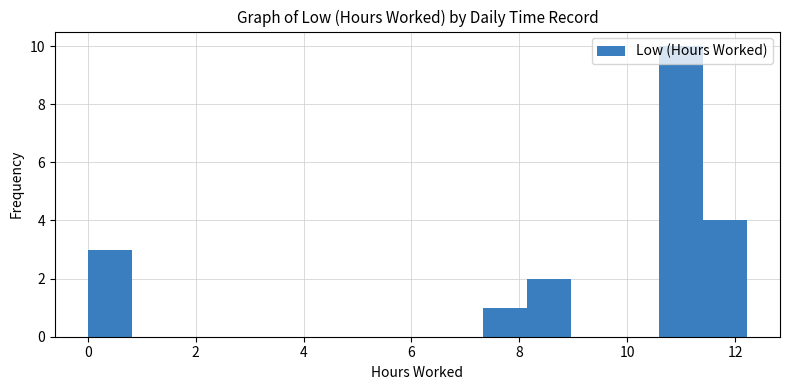

Reading left to right, list every bar in this chart as the range it spans on the x-axis followed by its height. Neither the bar edges nor the heights are printed on the chart, so give them approximately, as read against the axes.

0.0 to 0.8: 3
0.8 to 1.6: 0
1.6 to 2.4: 0
2.4 to 3.2: 0
3.2 to 4.0: 0
4.0 to 4.8: 0
4.8 to 5.8: 0
5.8 to 6.6: 0
6.6 to 7.4: 0
7.4 to 8.2: 1
8.2 to 9.0: 2
9.0 to 9.8: 0
9.8 to 10.6: 0
10.6 to 11.4: 10
11.4 to 12.2: 4